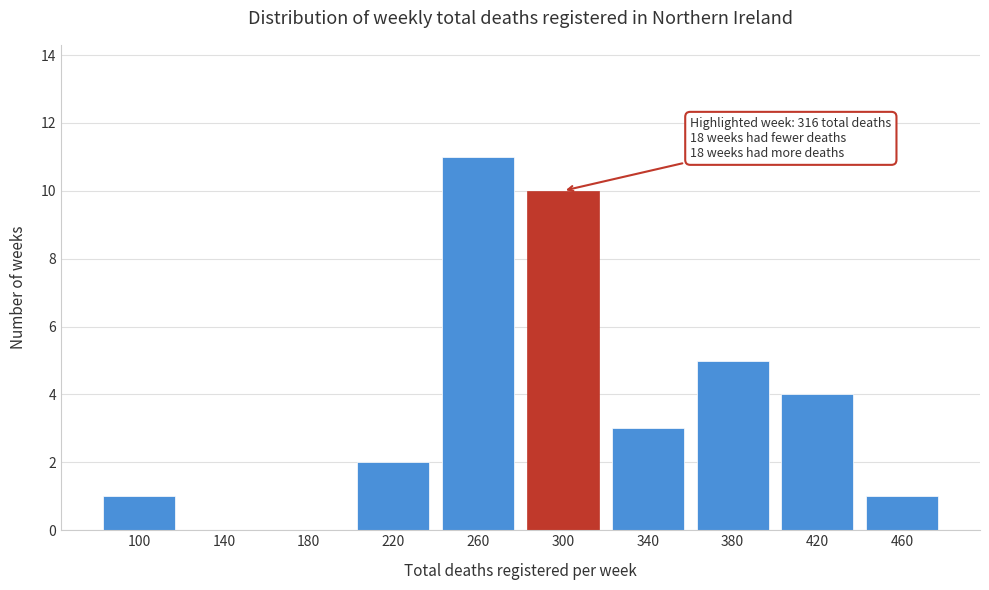

Reading right to left, list all the values displayed in this chart.

460=1	420=4	380=5	340=3	300=10	260=11	220=2	180=0	140=0	100=1